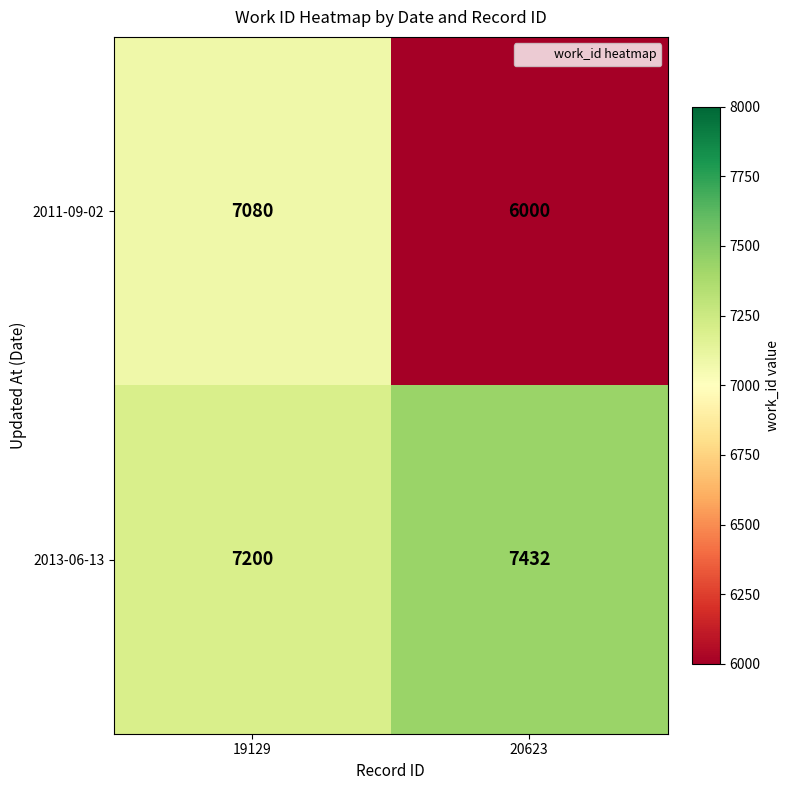

What is the total value across all series at 19129?

14280